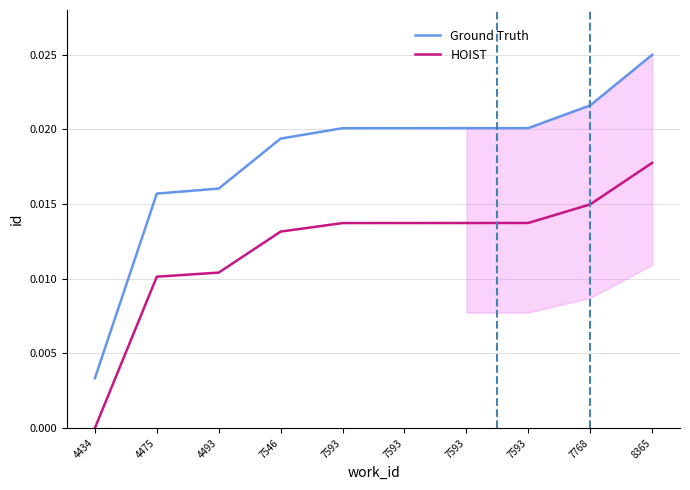

Rank the series by their maximum value, from highest to lowest.

Ground Truth, HOIST